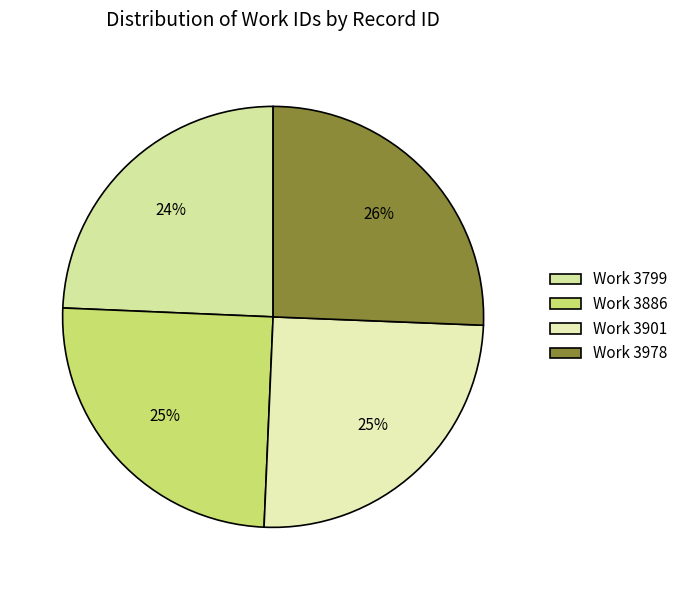

How many segments does this pie chart have?

4